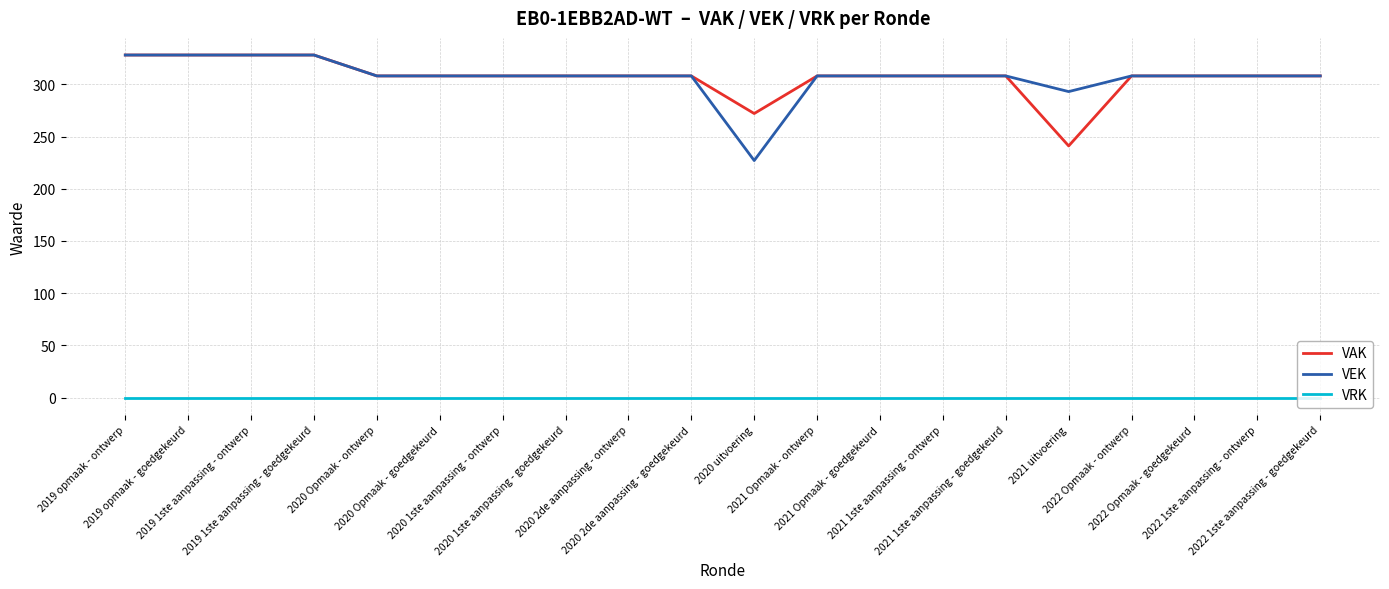

True or false: VEK and VRK intersect in this chart.

False